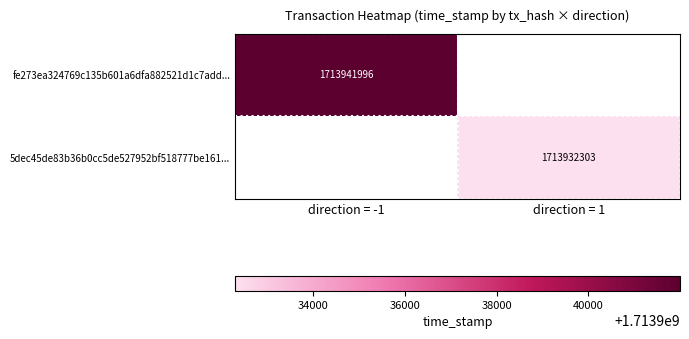

Count the number of data series in this chart.

2